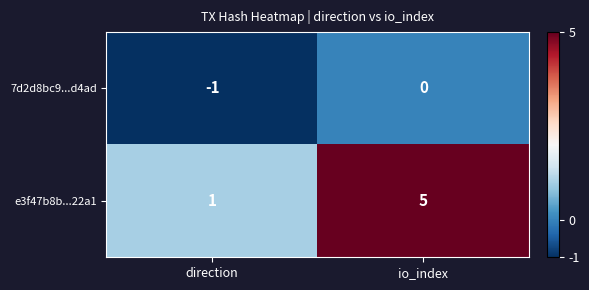

Is the value of 7d2d8bc9...d4ad at direction greater than the value of e3f47b8b...22a1 at io_index?

No